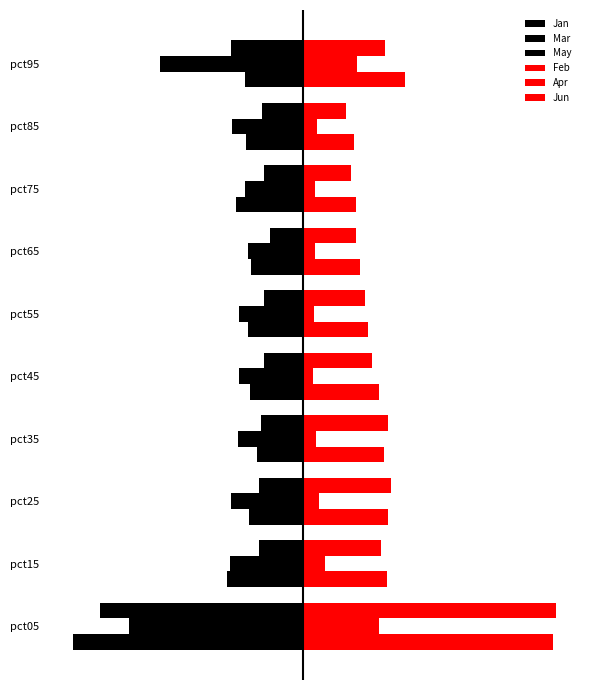

What is the greatest value displayed?

2.3